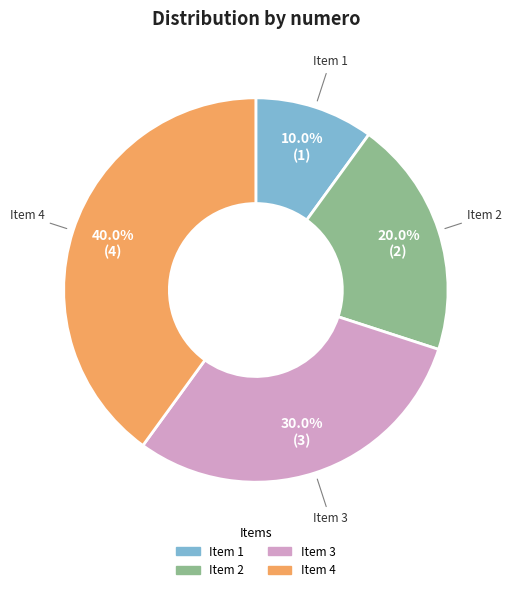

How many slices are in this pie chart?

4